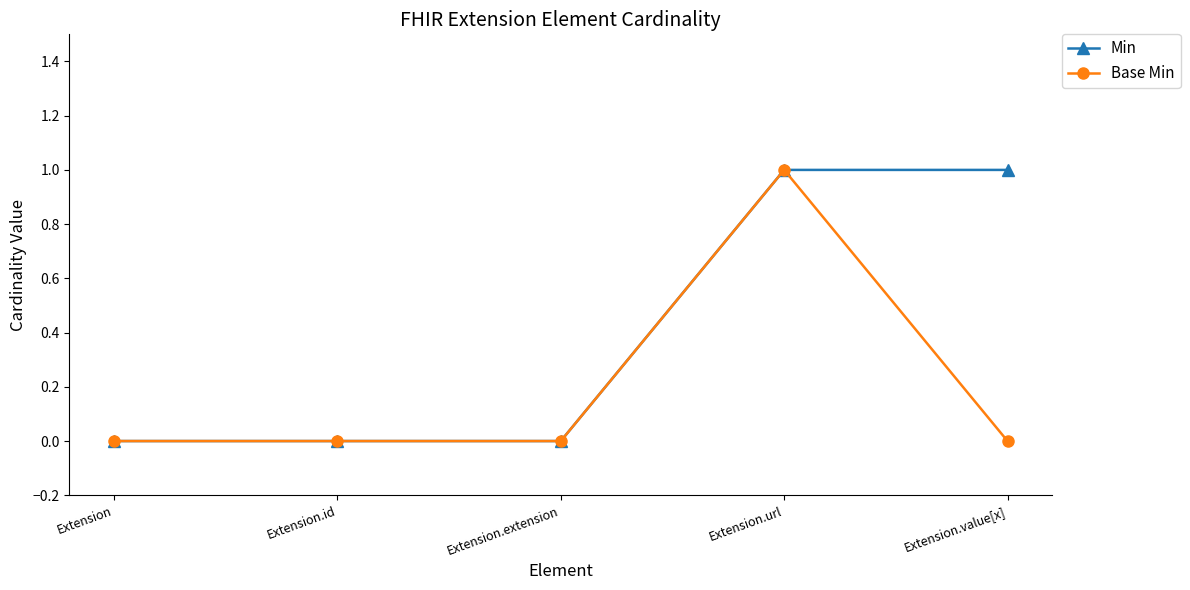

At which category is the sum across all series the highest?

Extension.url